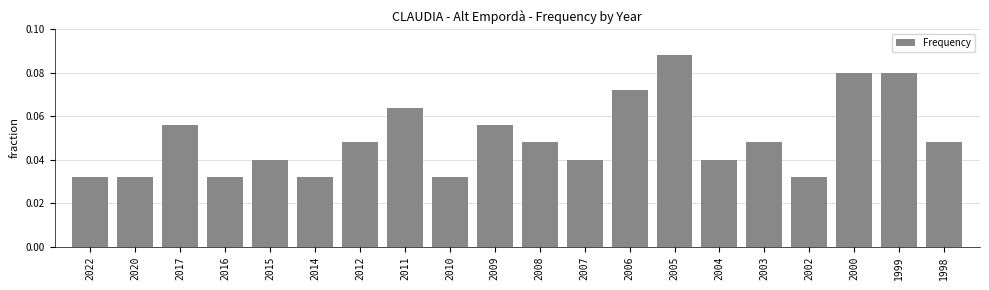

At which category does the chart reach its peak across all series?

2005